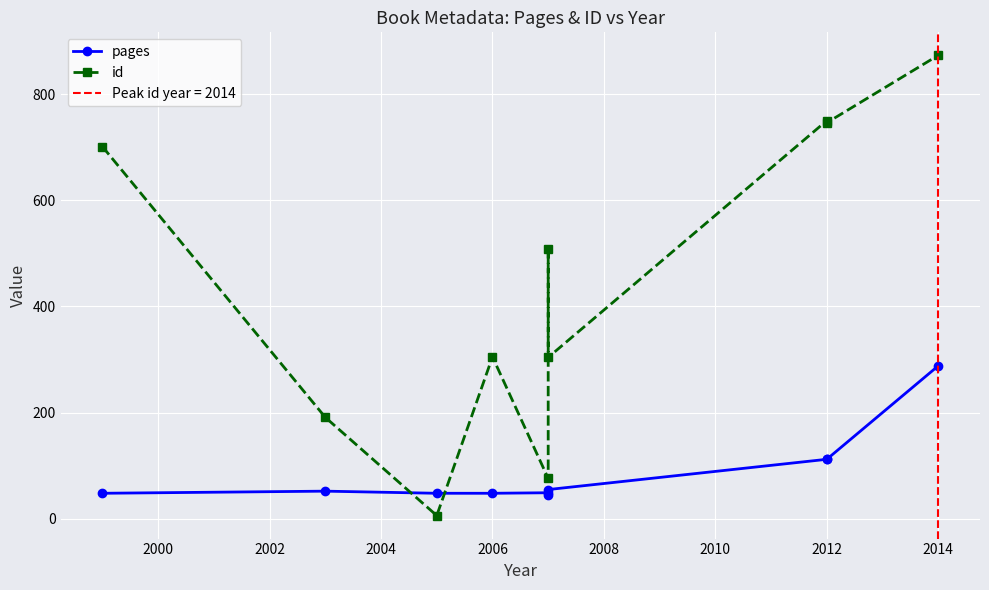

How many intersections are there between pages and id?

2